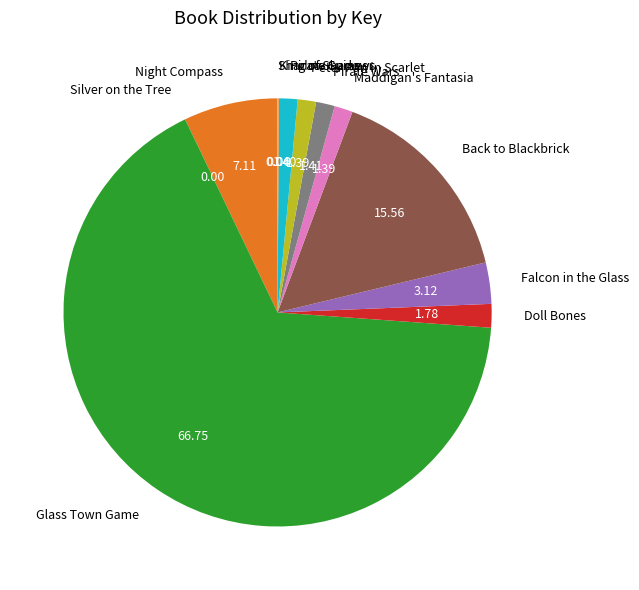

Does Night Compass account for over 50% of the chart?

No